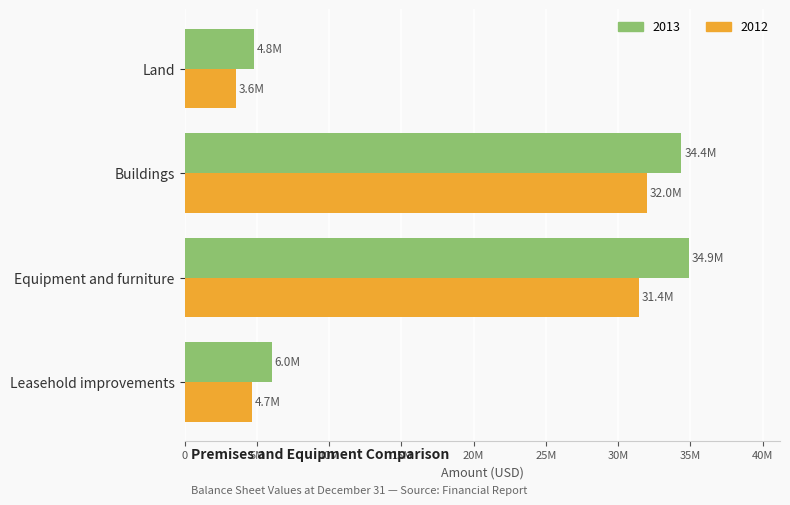

What are all the series names shown in the legend?

2013, 2012